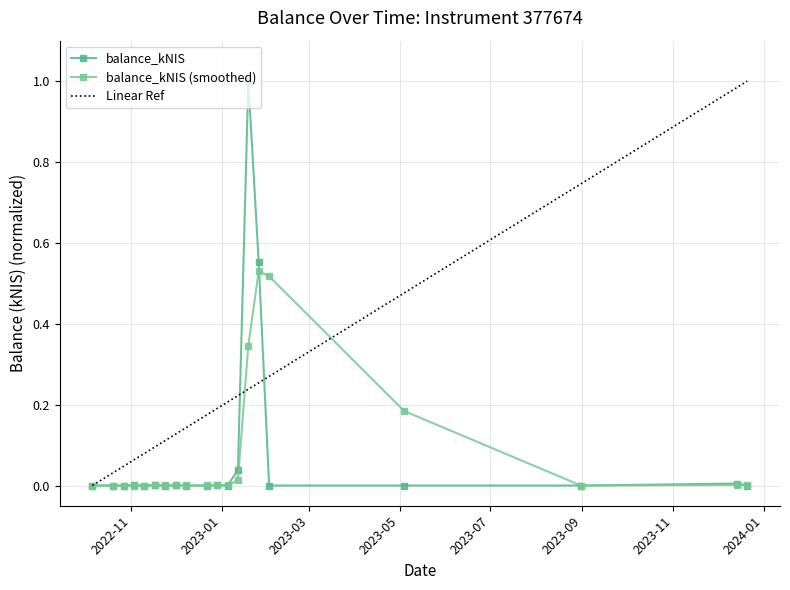

Which series has the largest total across all categories?

Linear Ref